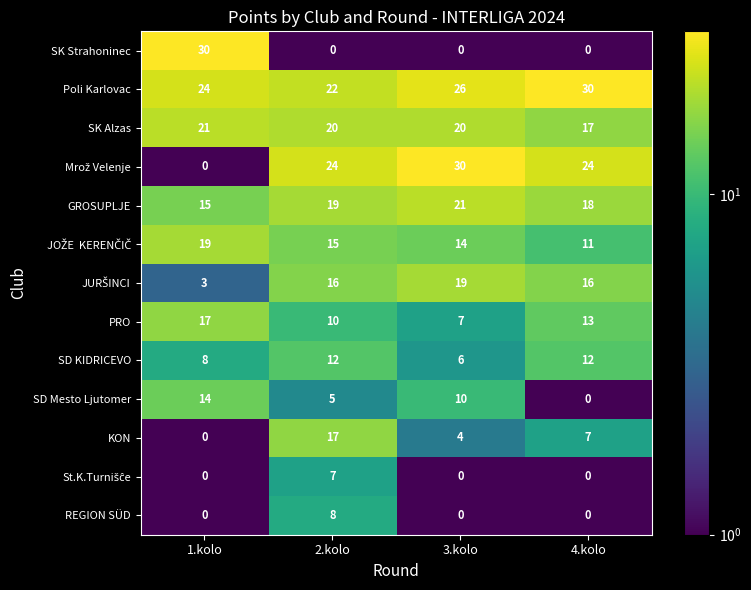

Count the number of categories in the chart.

4